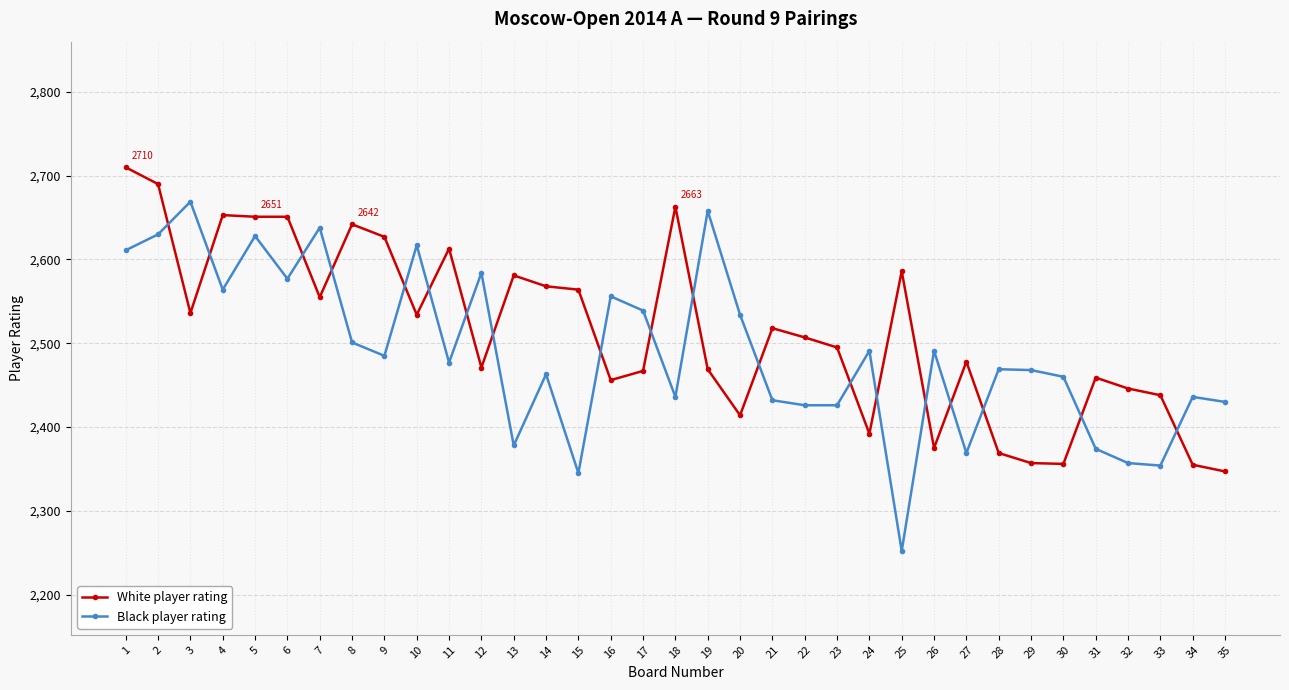

At how many categories does at least one series exceed 2677?

2